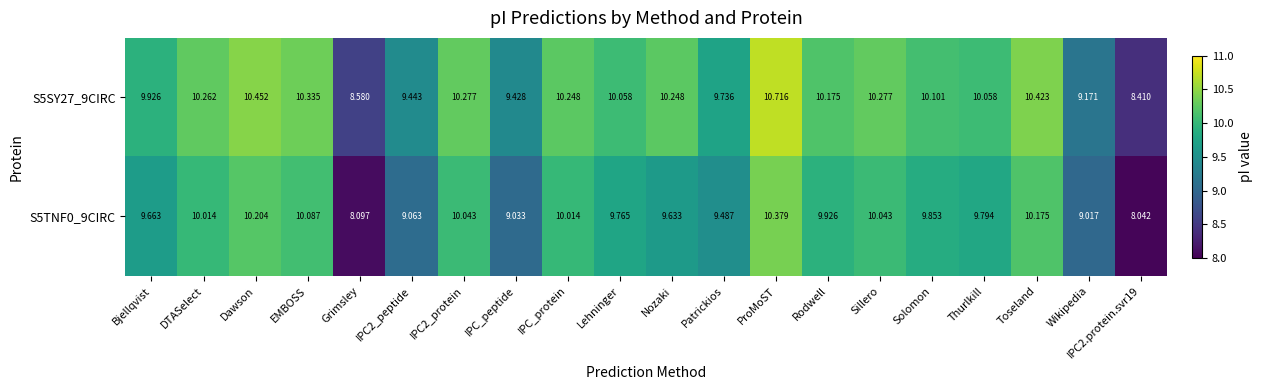

At which category is the sum across all series the highest?

ProMoST